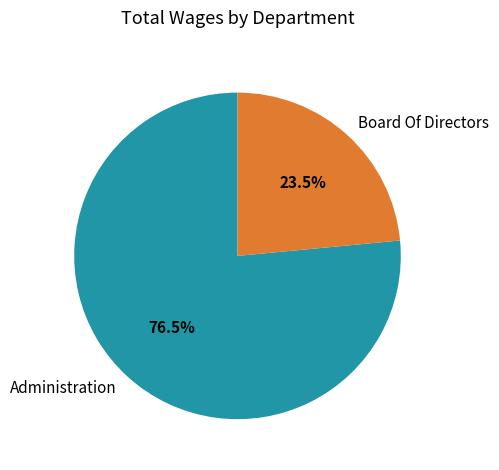

Which has a higher value, Board Of Directors or Administration?

Administration